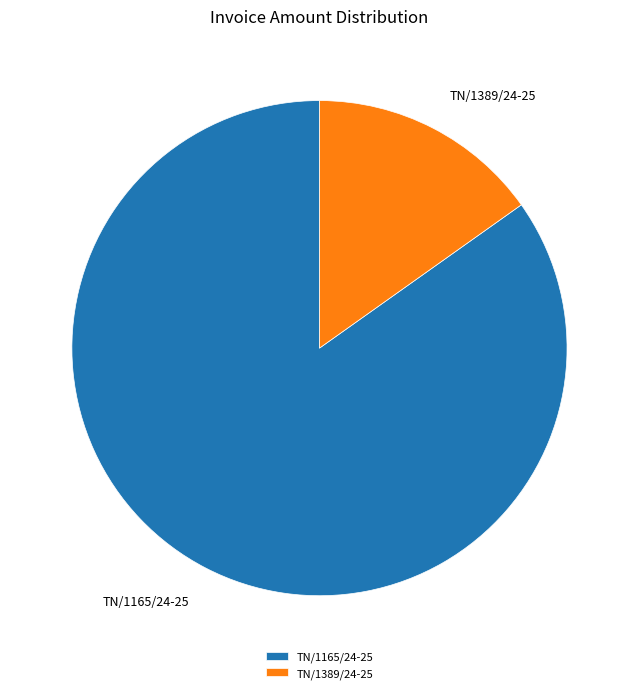

What is the majority slice?

TN/1165/24-25